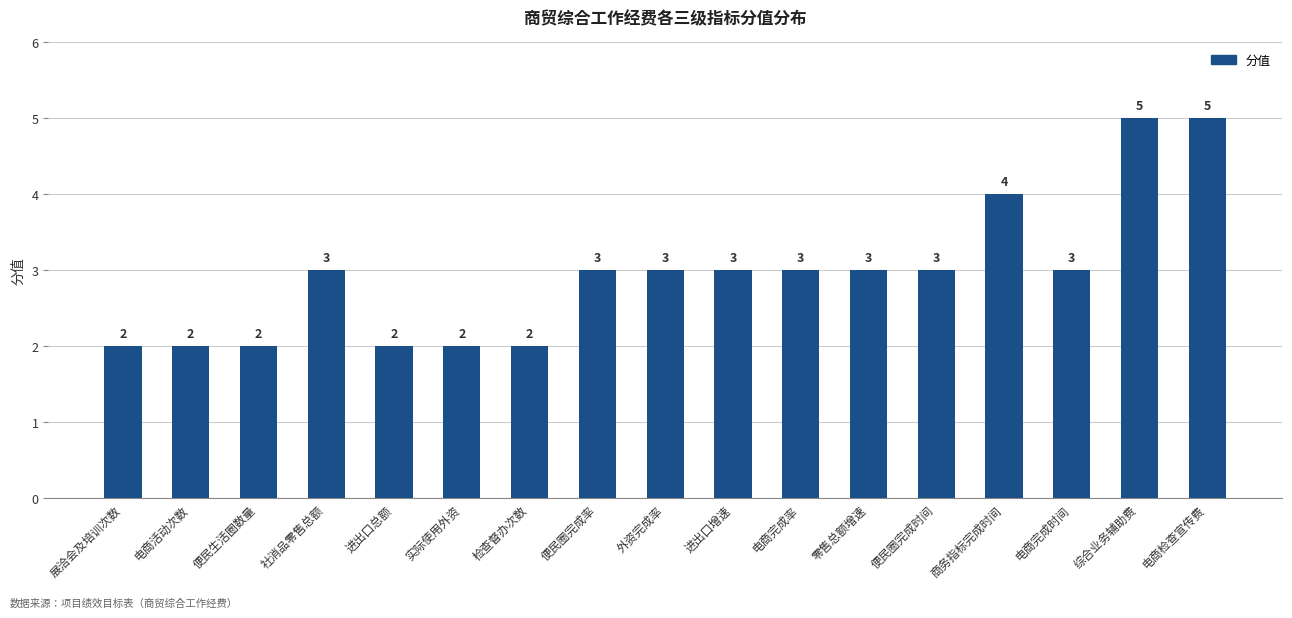

Reading right to left, extract all data points from this chart.

5	5	3	4	3	3	3	3	3	3	2	2	2	3	2	2	2